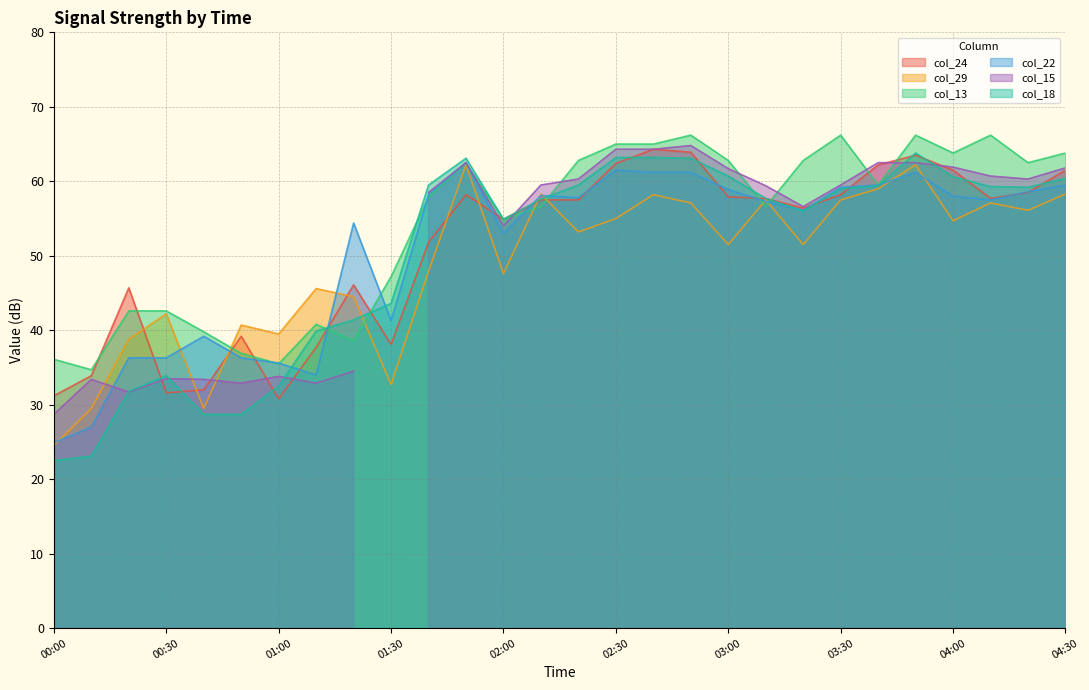

Is it true that col_22 equals 35.6 at 01:00?

True